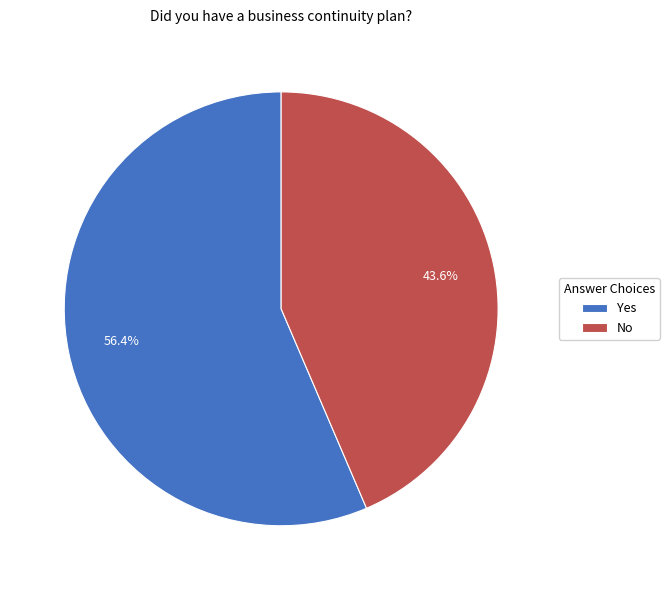

The No slice represents 49% of the pie. True or false?

False